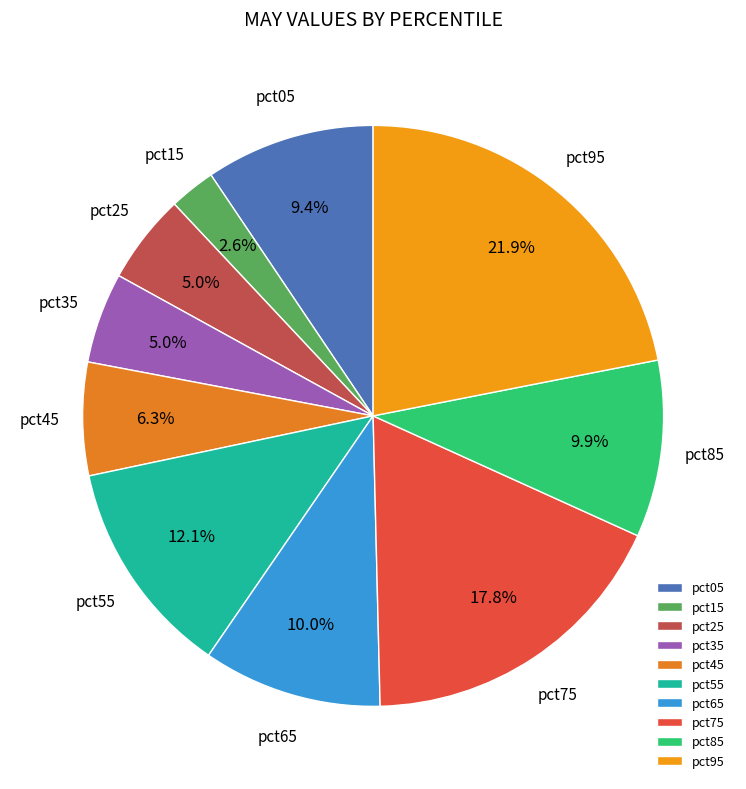

Which category has the biggest portion of the pie?

pct95